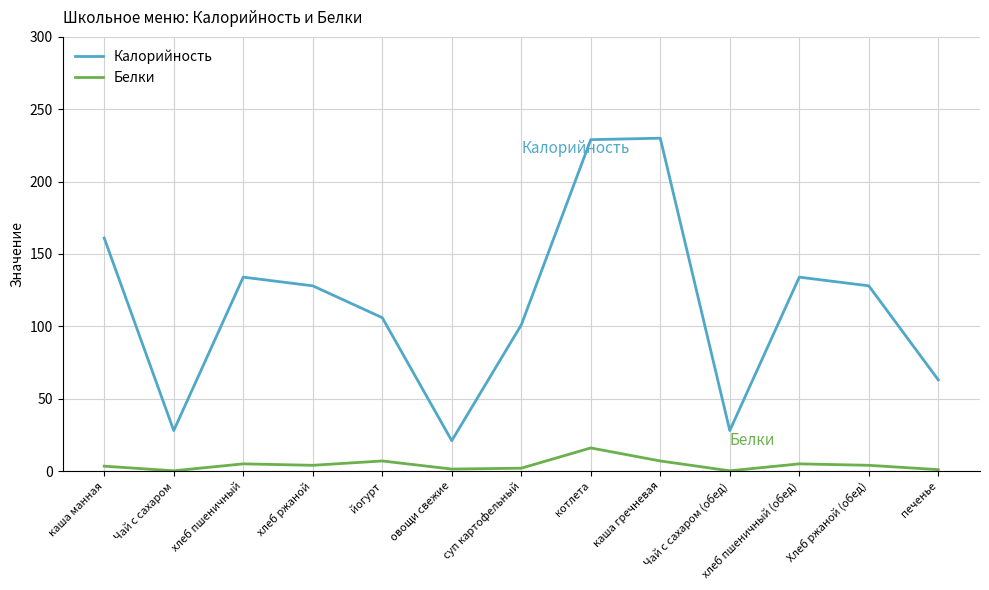

Where is the first local minimum for Белки?

Чай с сахаром